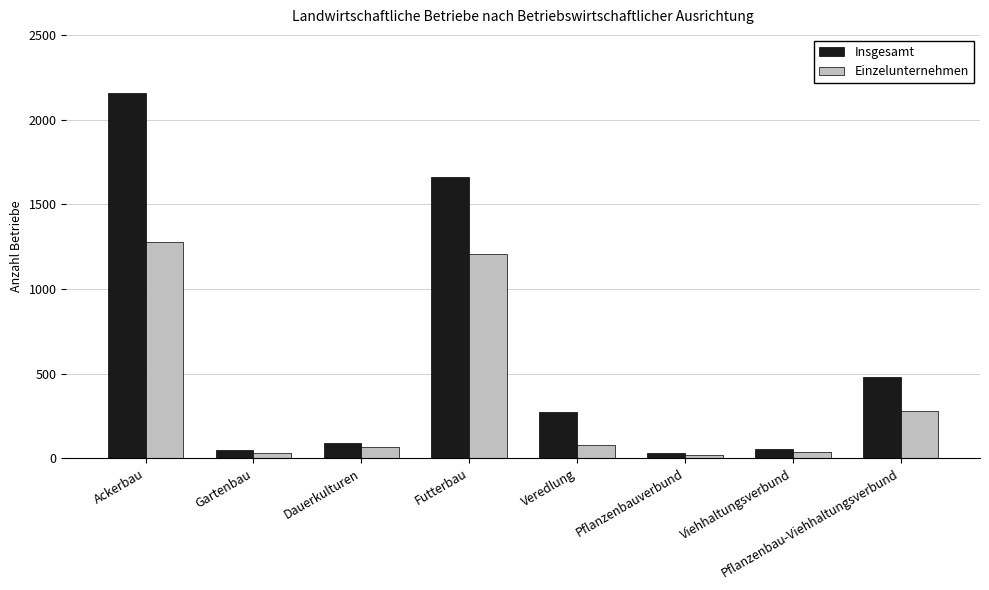

Between Pflanzenbauverbund and Viehhaltungsverbund, which series saw the biggest shift?

Insgesamt